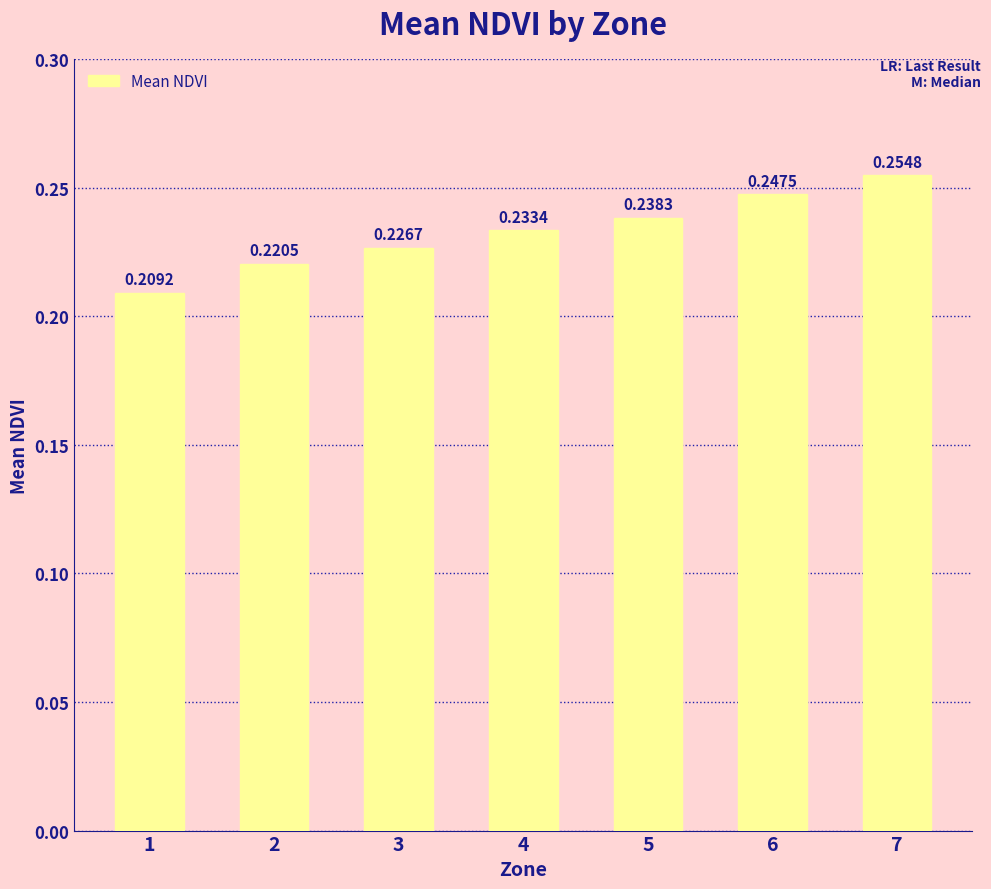

Which has a higher value, 2 or 5?

5